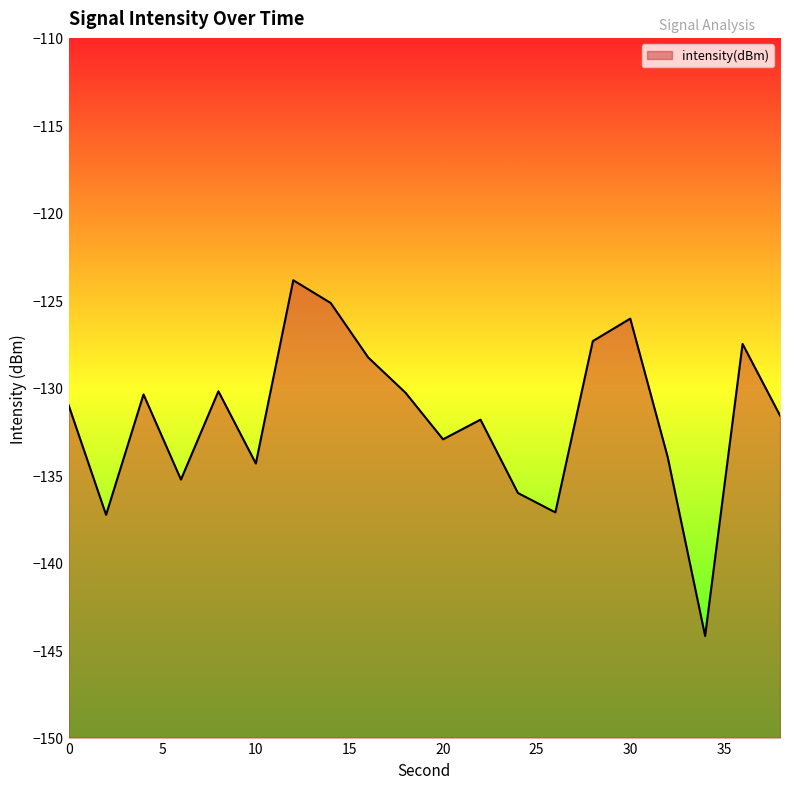

List the labels in order of value, largest first.

12, 14, 30, 28, 36, 16, 8, 18, 4, 0, 38, 22, 20, 32, 10, 6, 24, 26, 2, 34